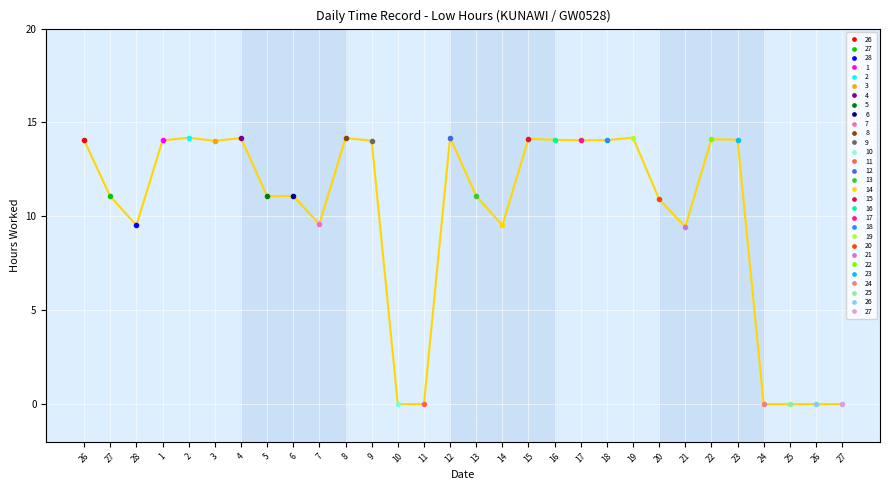

What is the change in value from 9 to 12?

+0.2